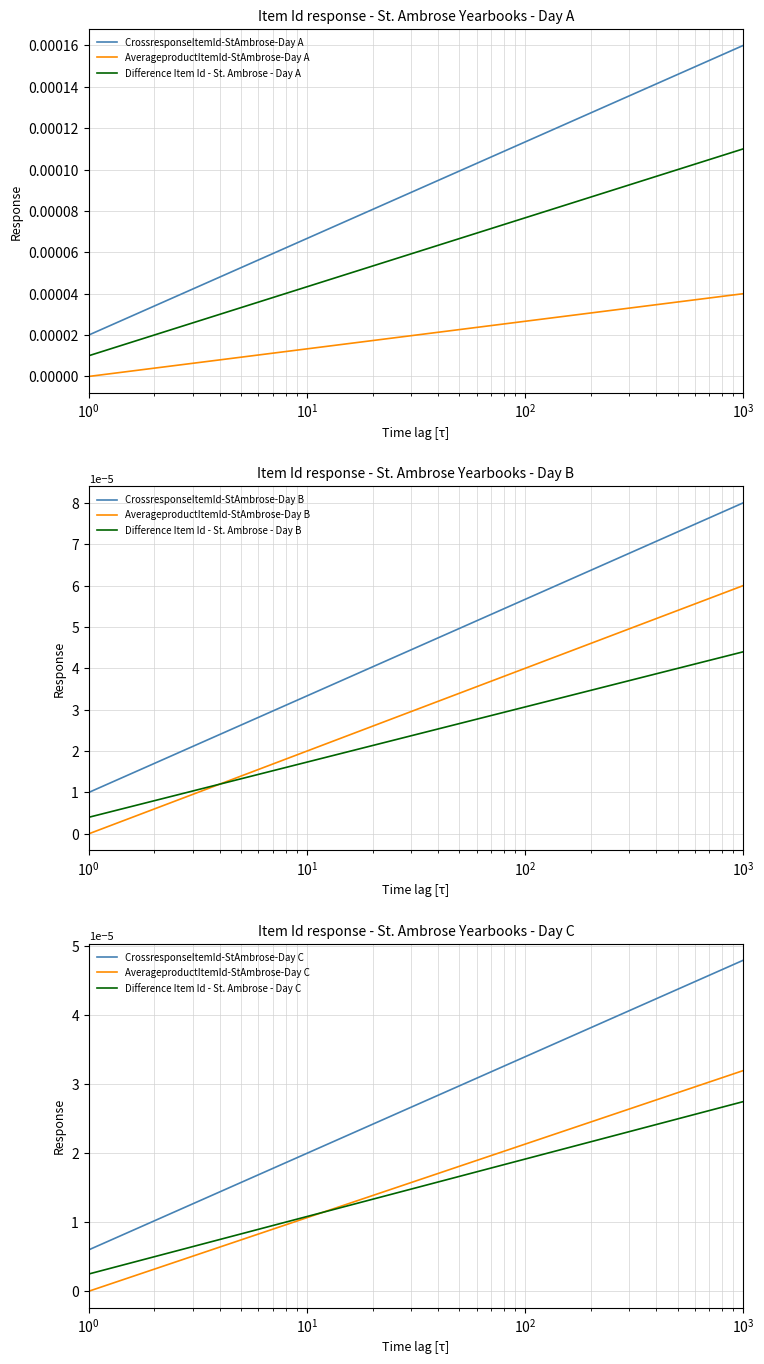

True or false: CrossresponseItemId-StAmbrose-Day A and Difference Item Id - St. Ambrose - Day A cross at least once.

False